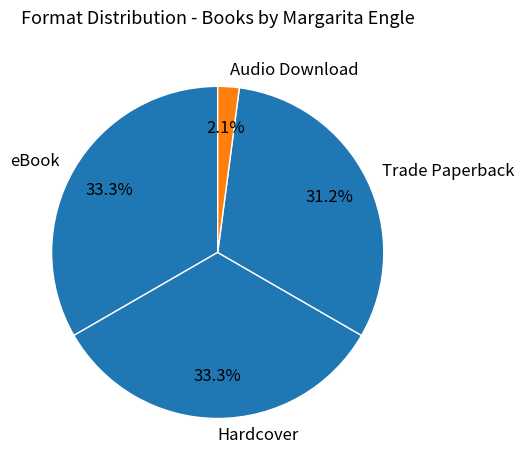

How many segments does this pie chart have?

4